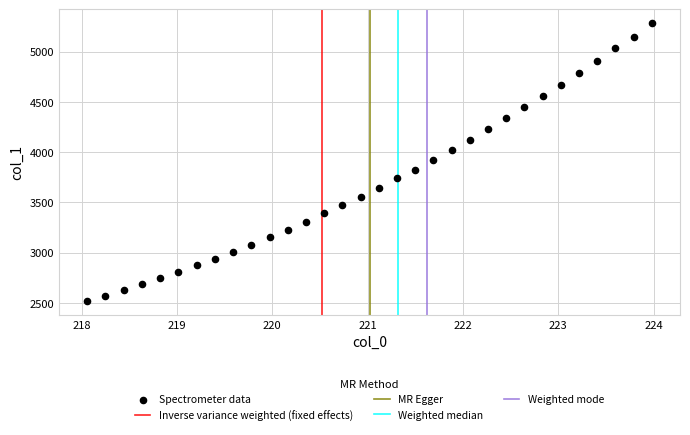

What is the range of Y values (max minus min)?

2766.3